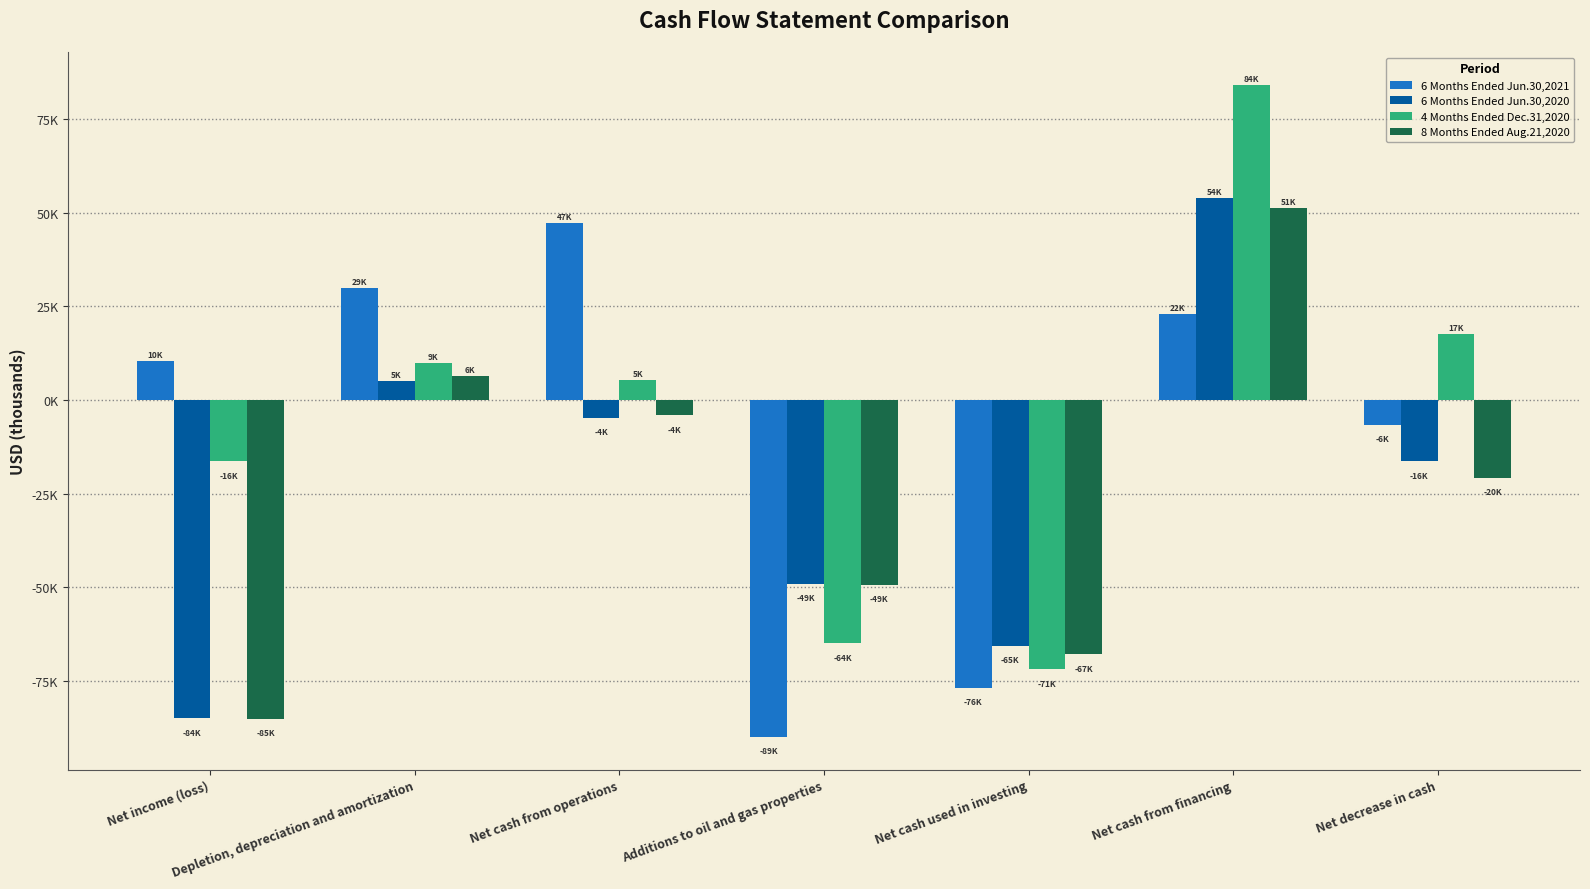

Does the chart contain any negative values?

Yes